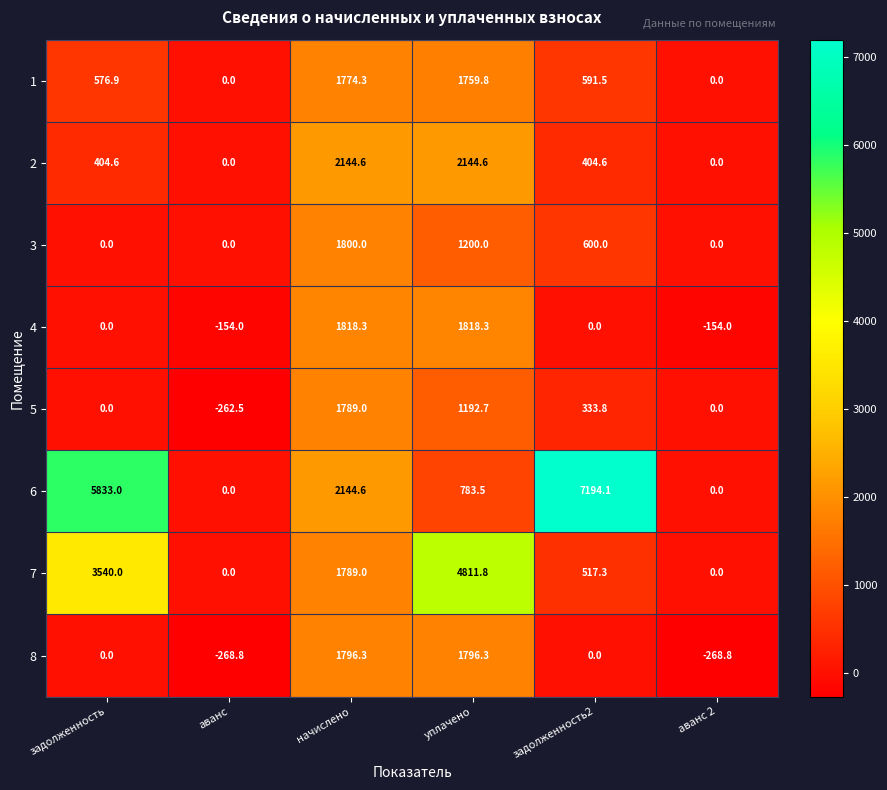

What is the average value of the 1 series?

783.8